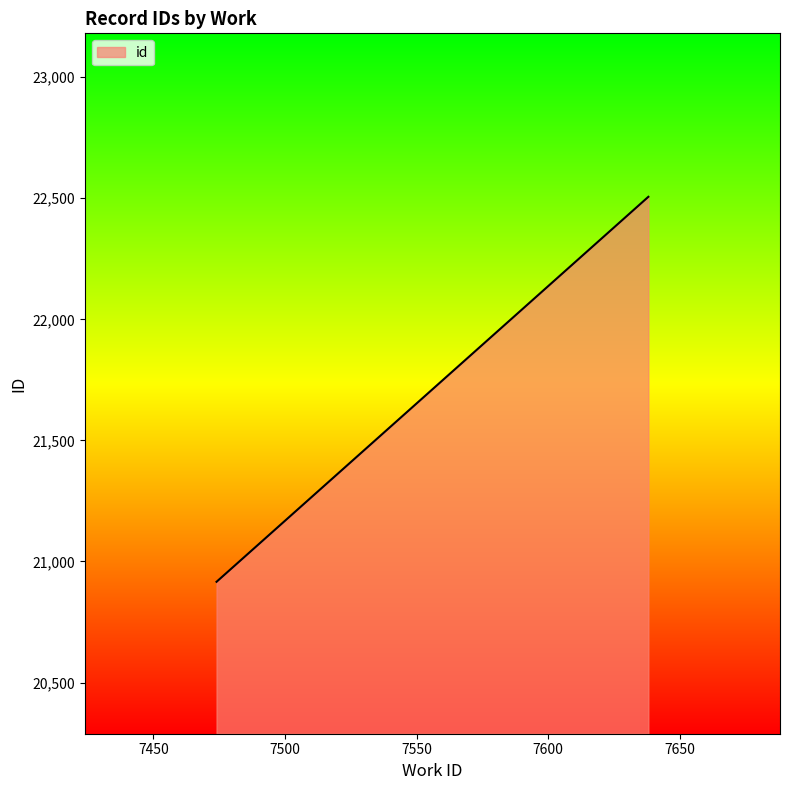

What is the difference between the maximum and minimum values?

1590.0